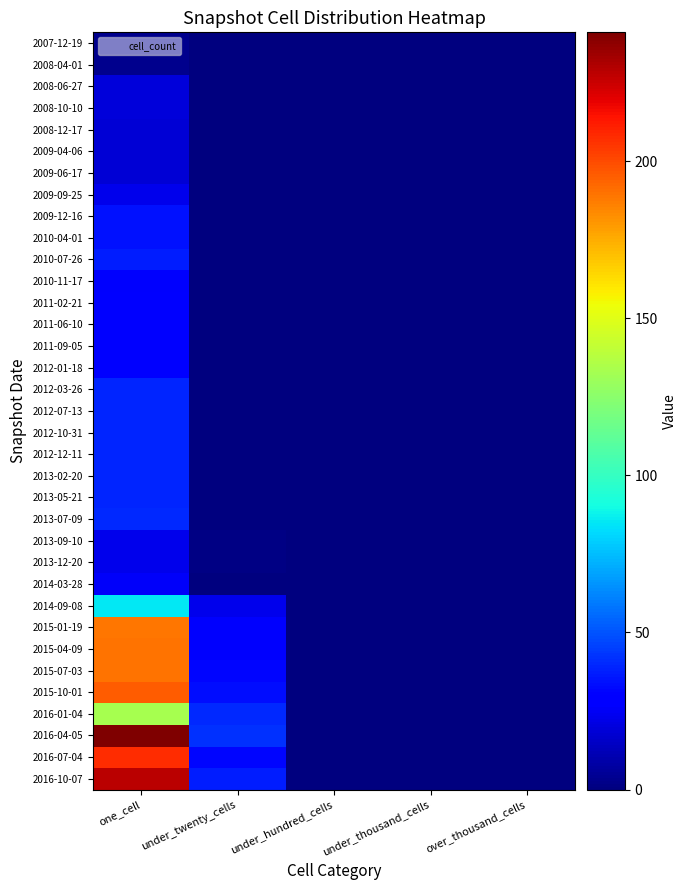

Which category has the highest value across all series?

one_cell